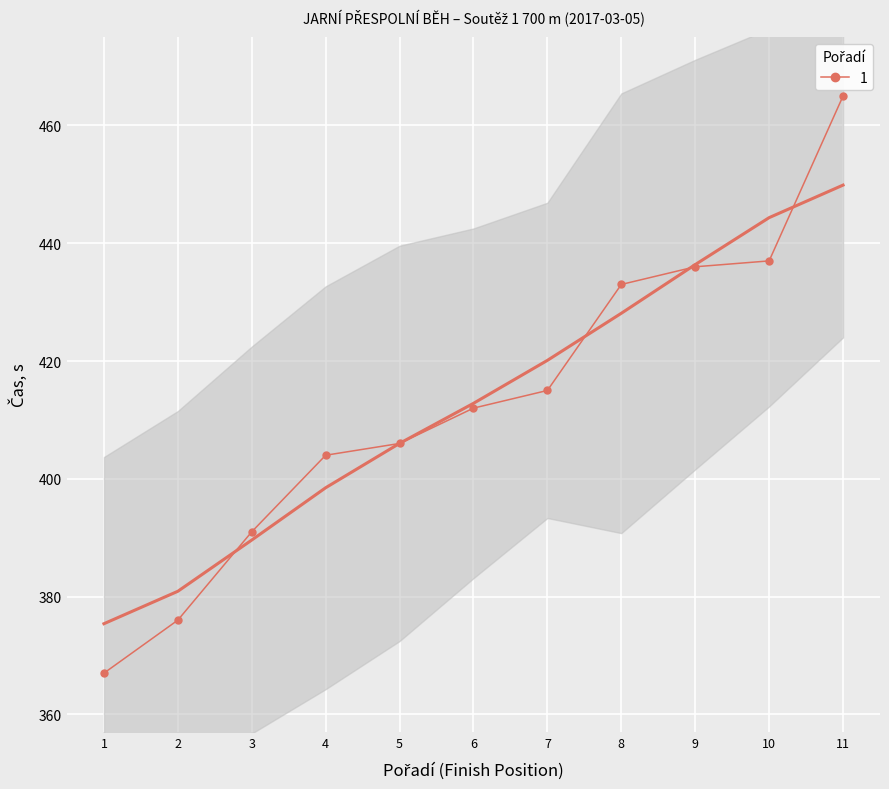

The 1 series shows 436 at 9. True or false?

True